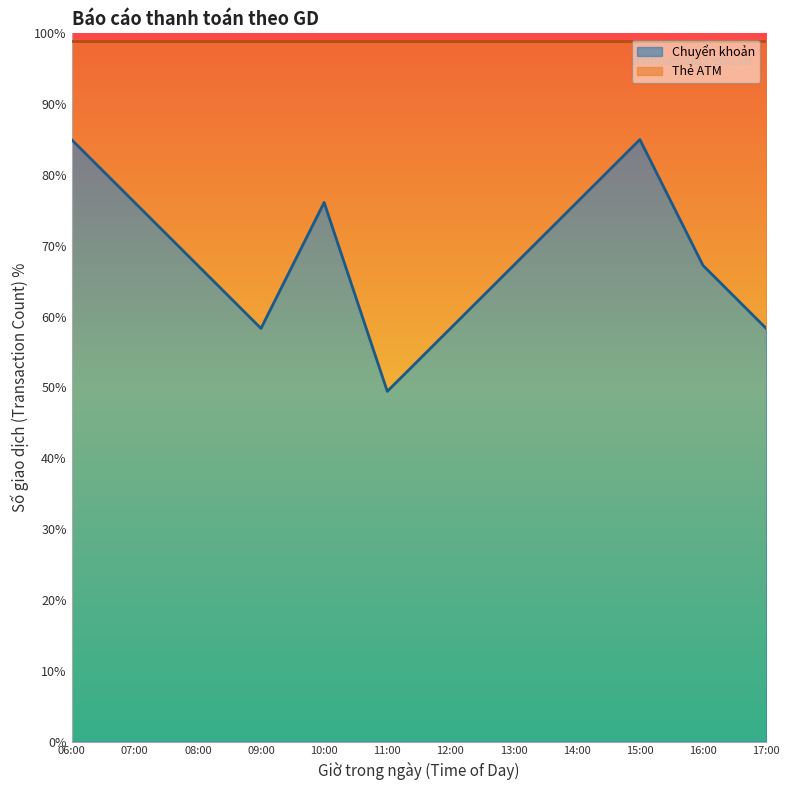

Reading right to left, extract all data points from this chart.

17:00=58.3	16:00=67.2	15:00=85.0	14:00=76.1	13:00=67.2	12:00=58.3	11:00=49.4	10:00=76.1	09:00=58.3	08:00=67.2	07:00=76.1	06:00=85.0